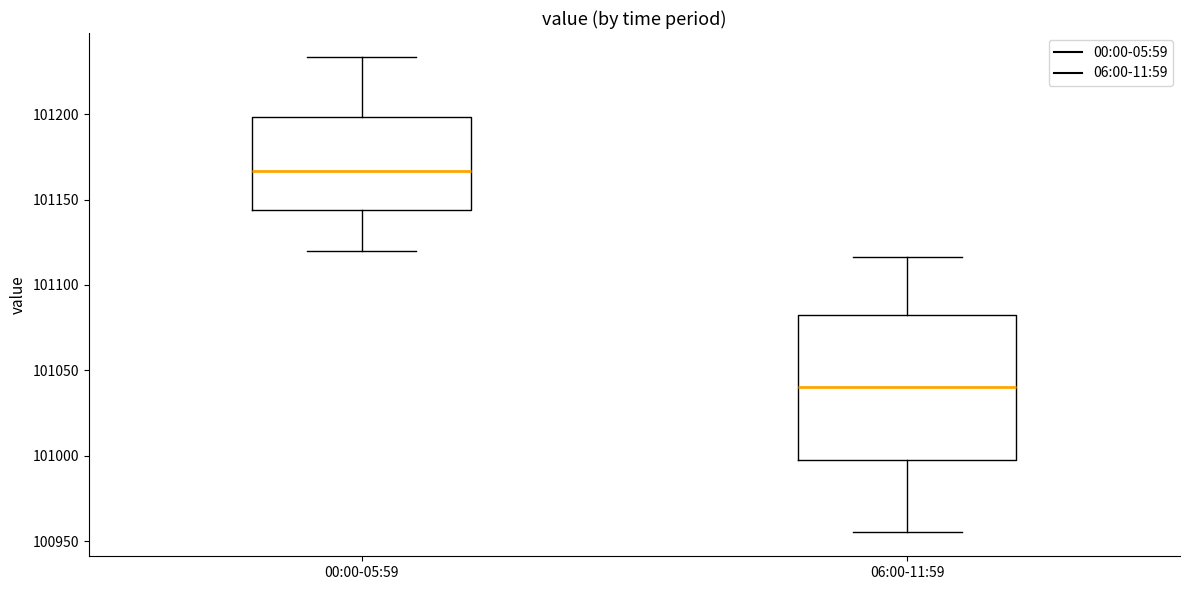

Reading left to right, read every box against the y-axis: the position of its median line, the range the box covers, and the ends of its whiskers. The values are not printed on the chart, so give them approximately, as read against the axis.

00:00-05:59: median 101165, box 101145 to 101200, whiskers 101120 to 101235
06:00-11:59: median 101040, box 101000 to 101085, whiskers 100955 to 101115